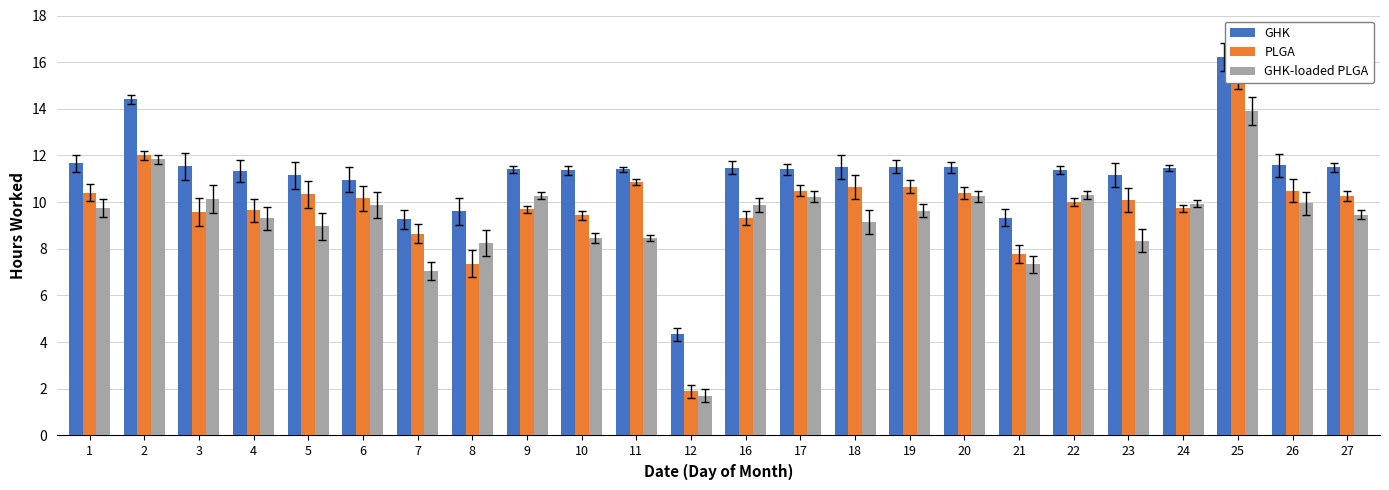

Count the number of categories in the chart.

24